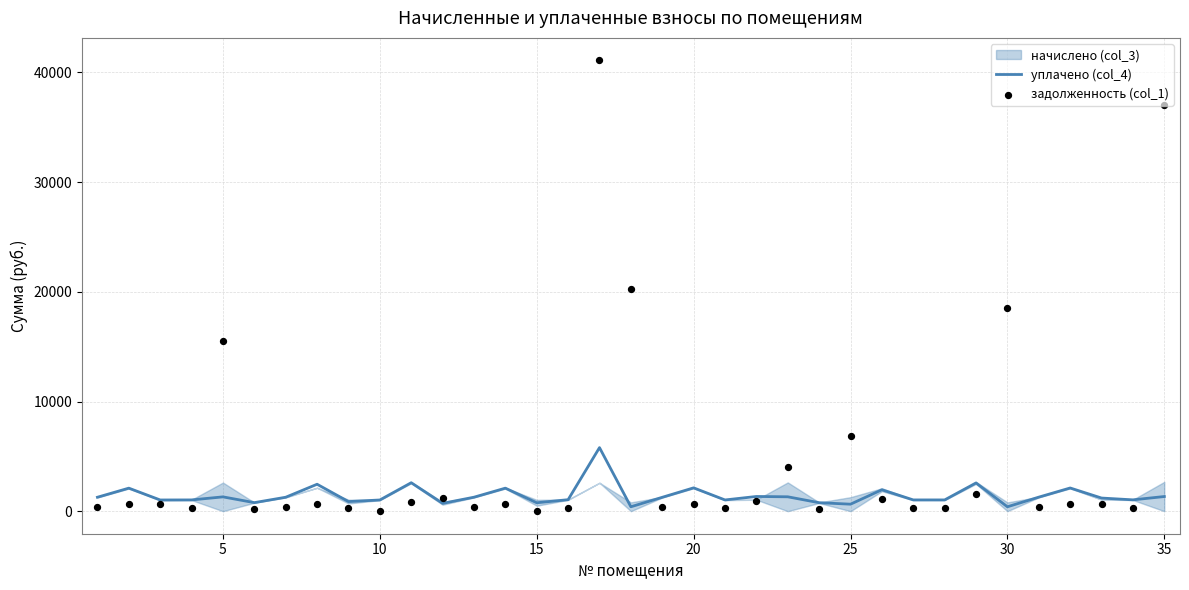

Which series contains the lowest Y value?

задолженность (col_1)